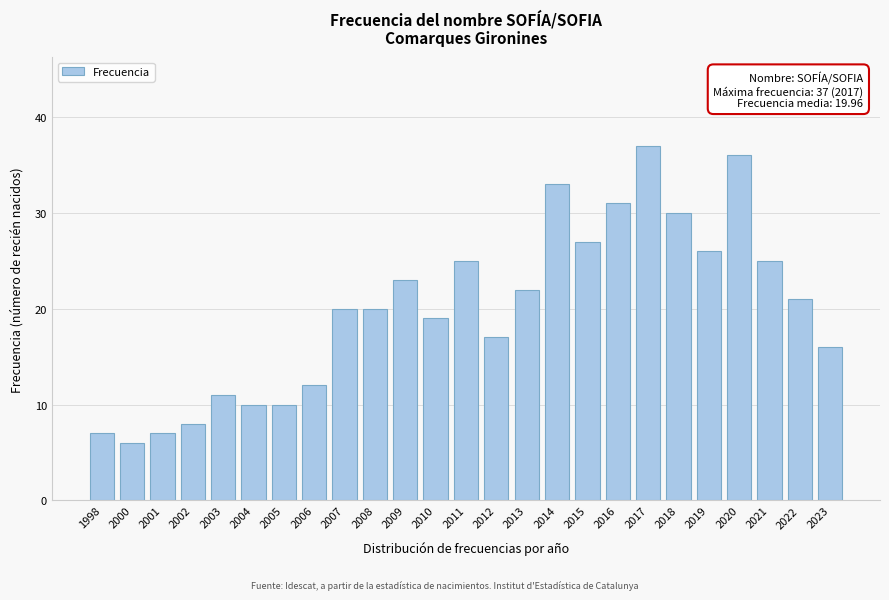

Reading left to right, what are all the values shown in this chart?

7	6	7	8	11	10	10	12	20	20	23	19	25	17	22	33	27	31	37	30	26	36	25	21	16